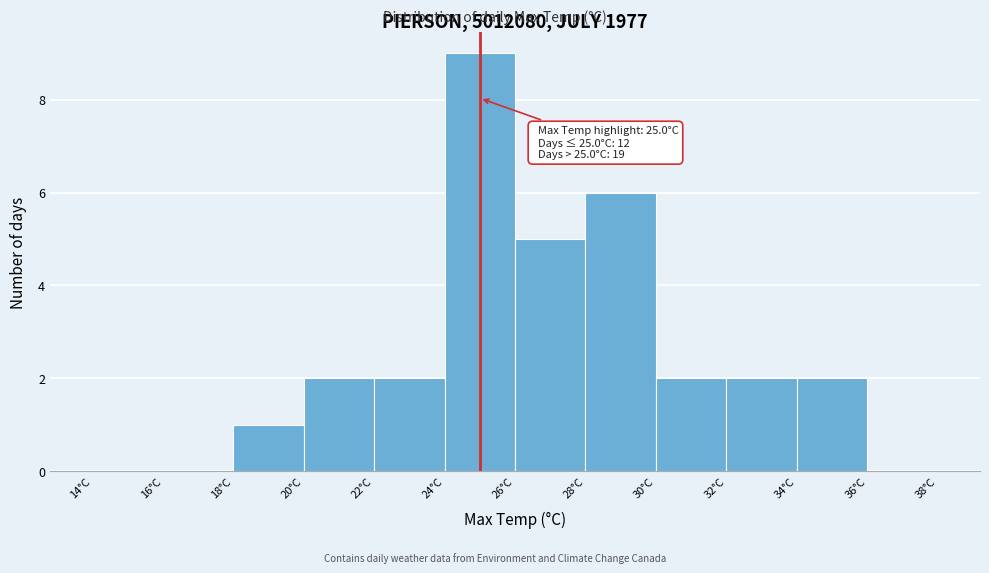

Over which range of the x-axis is the bar tallest?

24 to 26